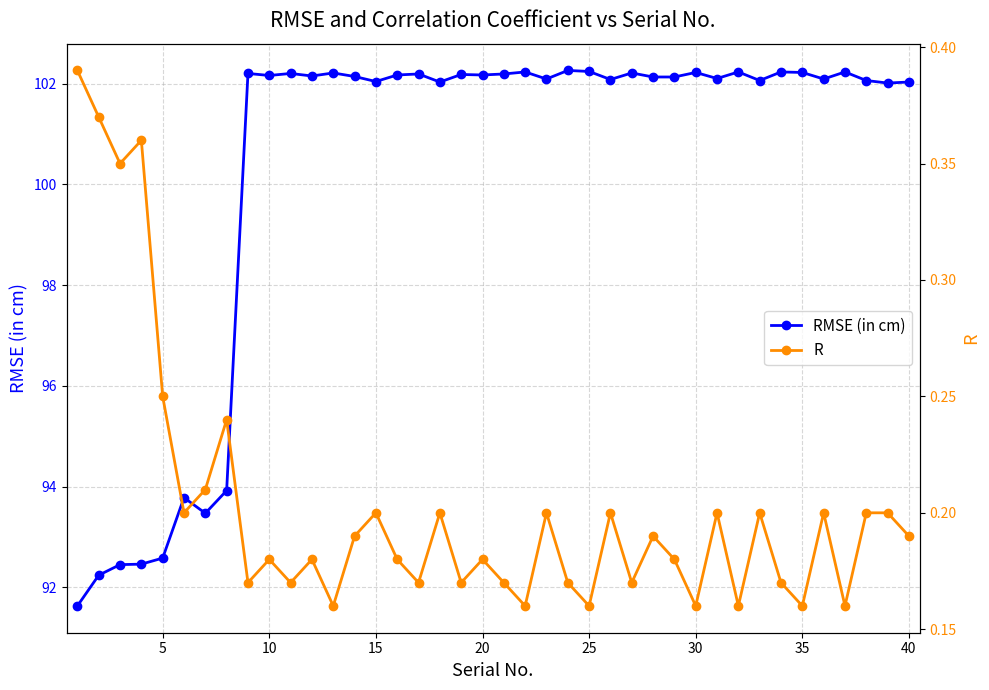

What is the lowest value of the RMSE (in cm) series?

91.6